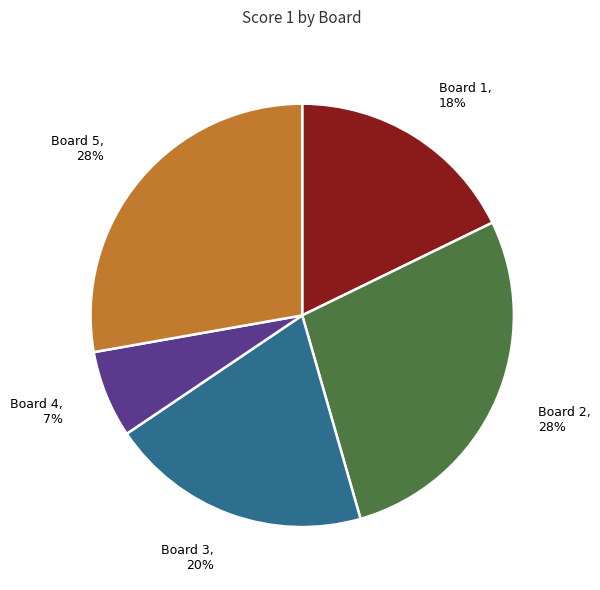

Is the sum of Board 3 and Board 4 greater than half?

No